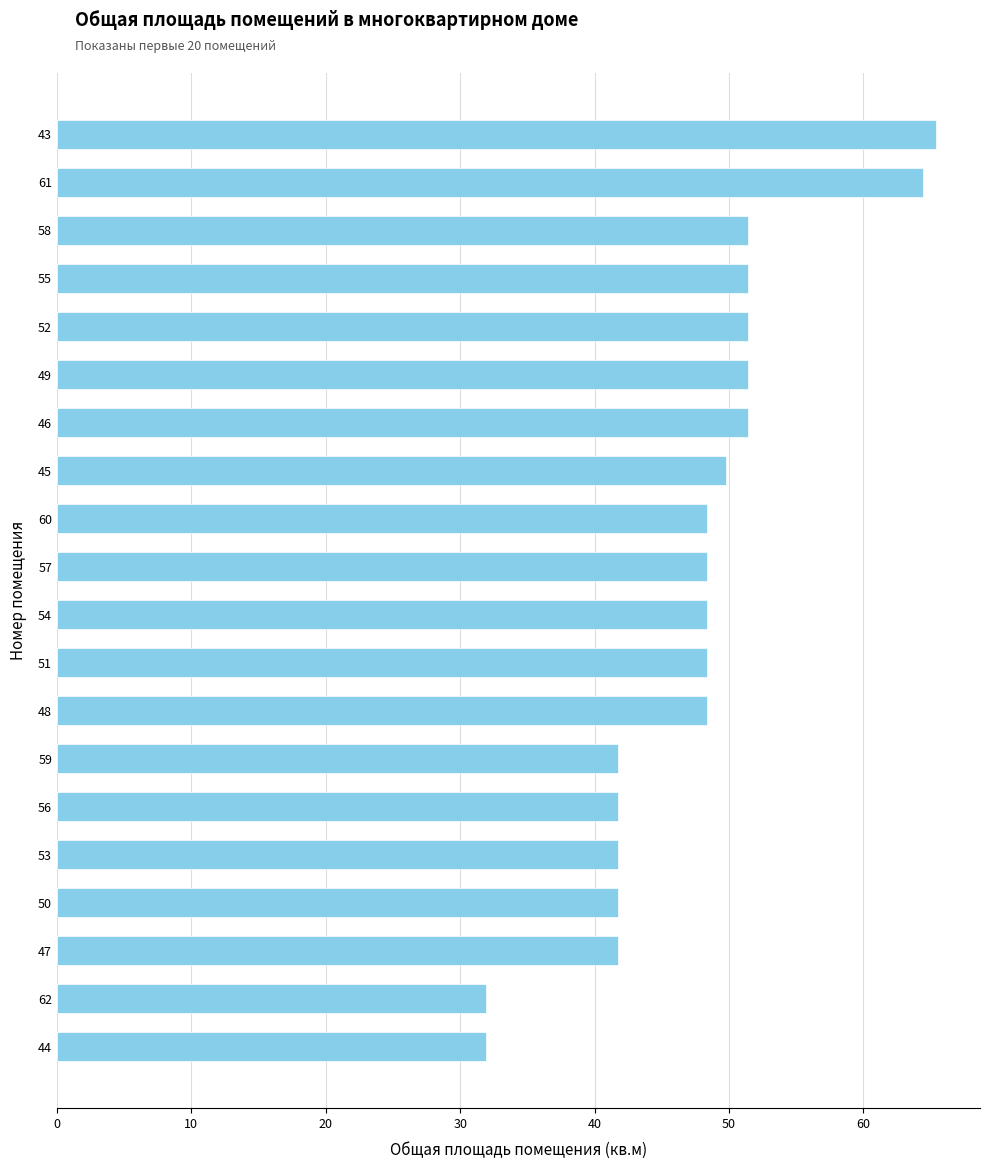

Is it true that the value at 62 is 31.9?

True